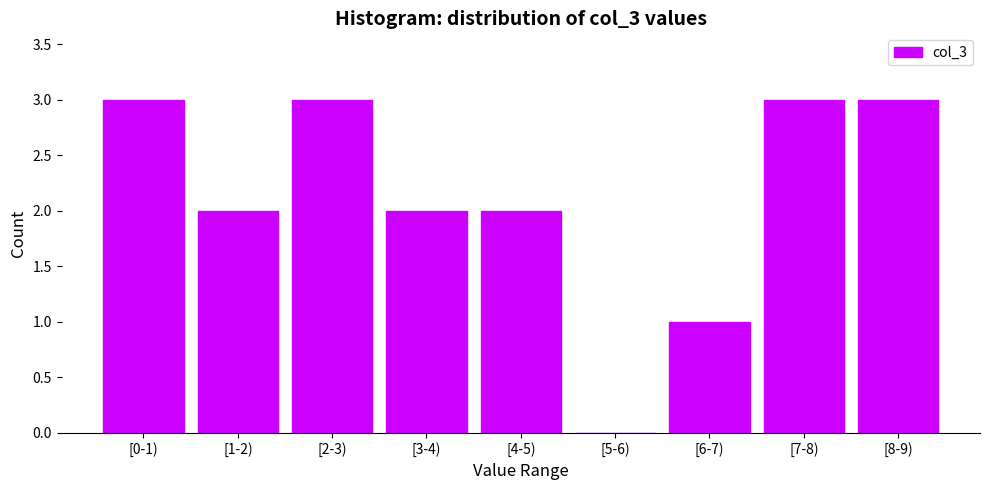

Reading left to right, list all the values displayed in this chart.

[0-1)=3	[1-2)=2	[2-3)=3	[3-4)=2	[4-5)=2	[5-6)=0	[6-7)=1	[7-8)=3	[8-9)=3